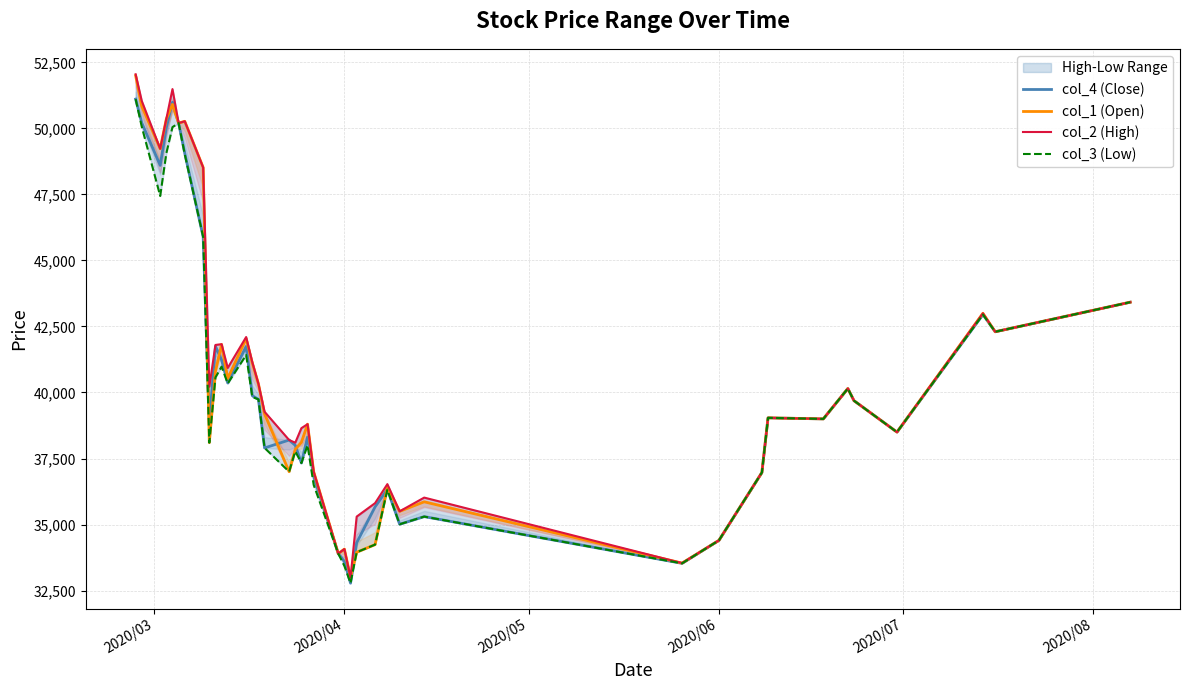

Rank the series by their average value, from highest to lowest.

col_2 (High), col_1 (Open), col_4 (Close), col_3 (Low)